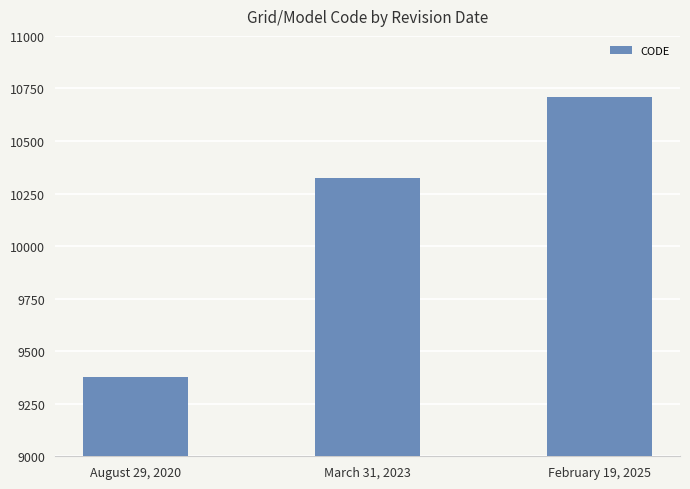

Is it true that the value at August 29, 2020 is 9375?

True